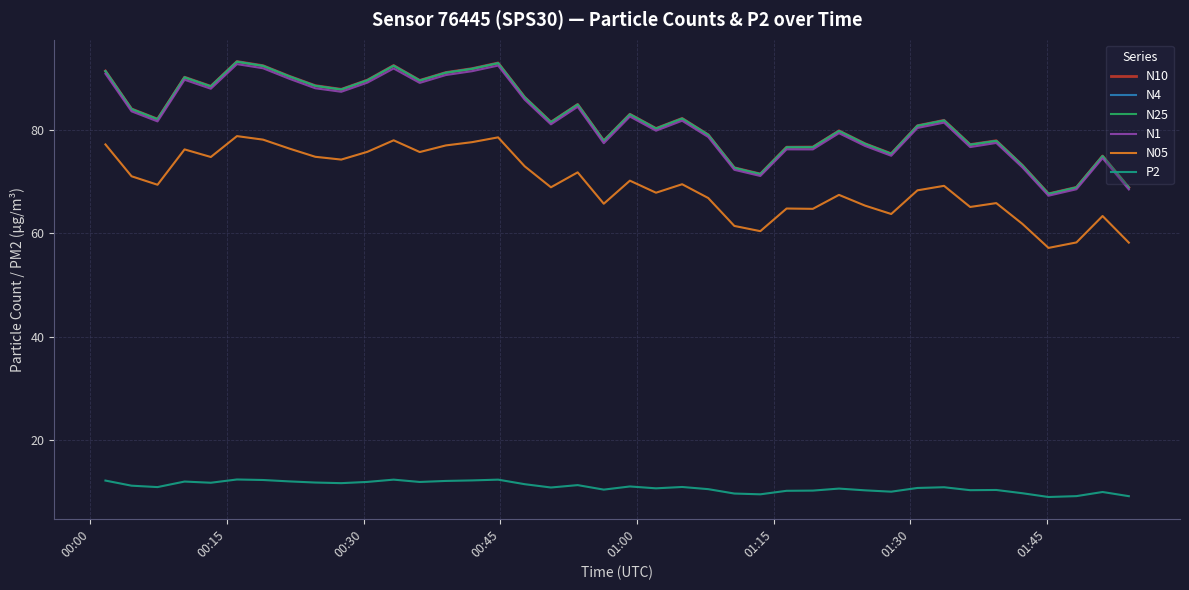

True or false: N05 and N1 intersect in this chart.

False